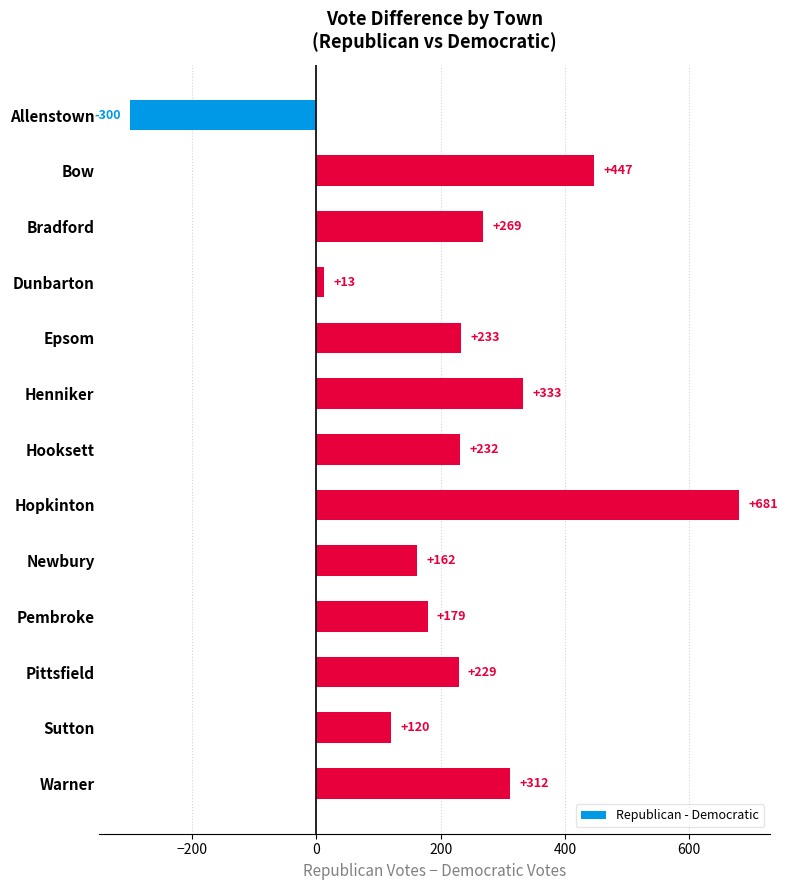

What is the value of the 3rd bar from the top?

269